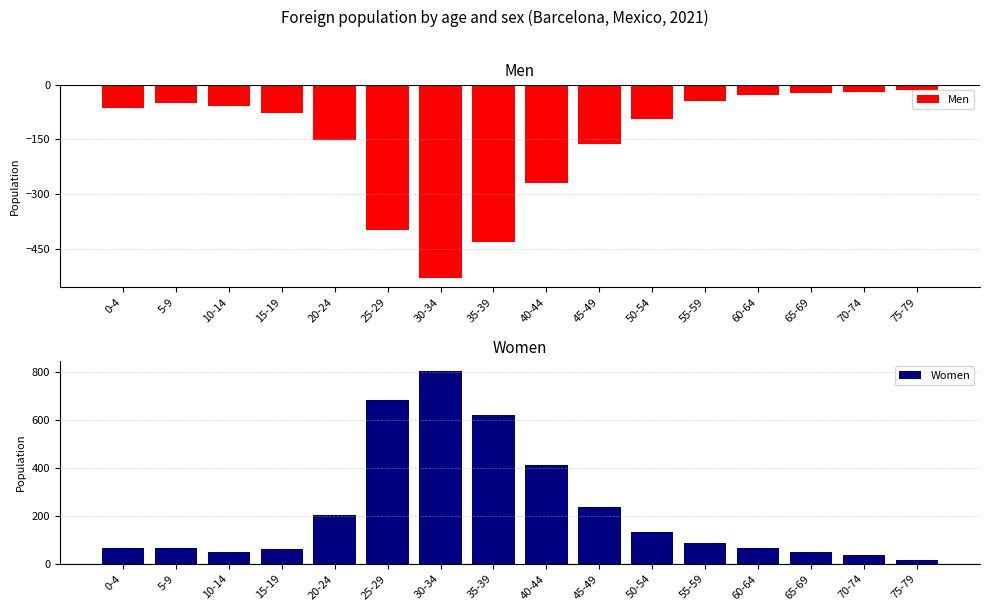

How many bars are there in total?

32